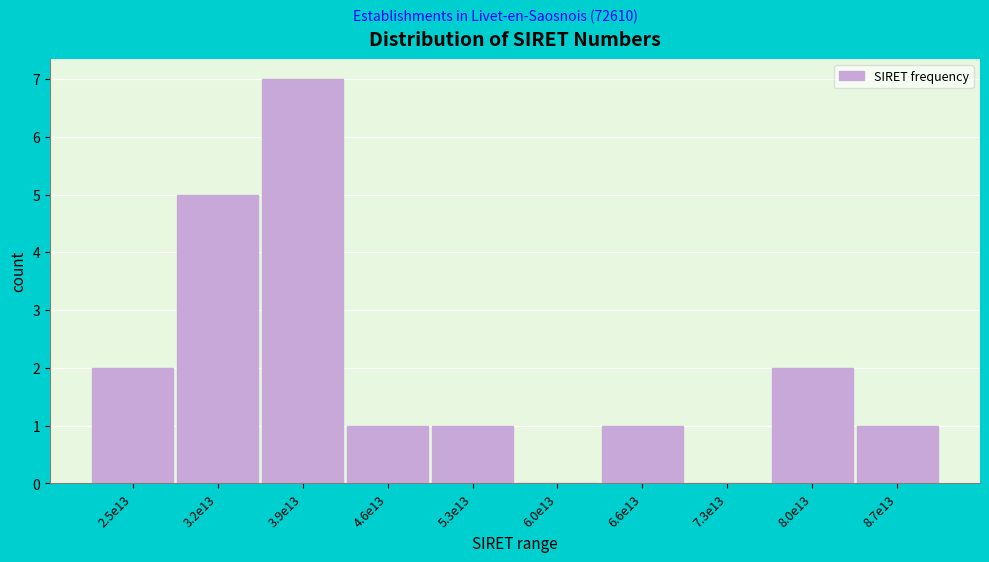

Reading left to right, what are all the values shown in this chart?

2.5e13=2	3.2e13=5	3.9e13=7	4.6e13=1	5.3e13=1	6.0e13=0	6.6e13=1	7.3e13=0	8.0e13=2	8.7e13=1